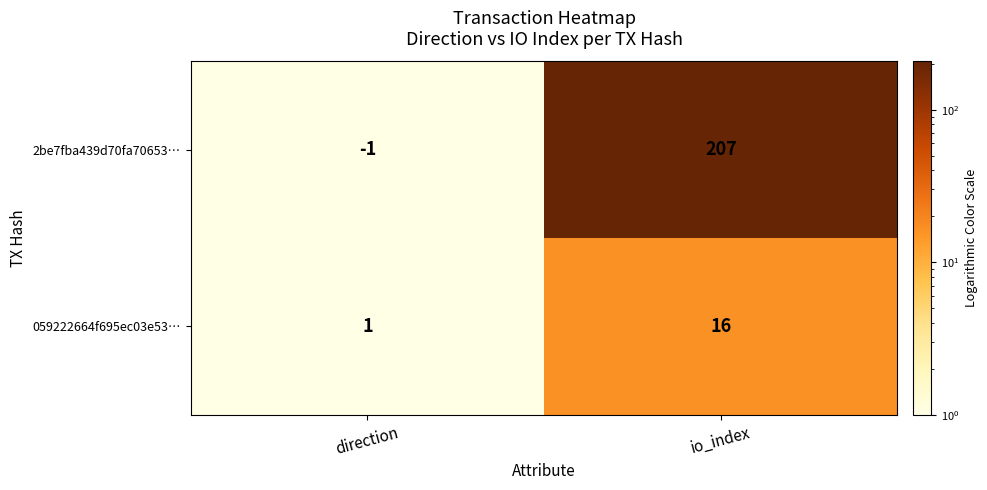

Count the number of categories in the chart.

2